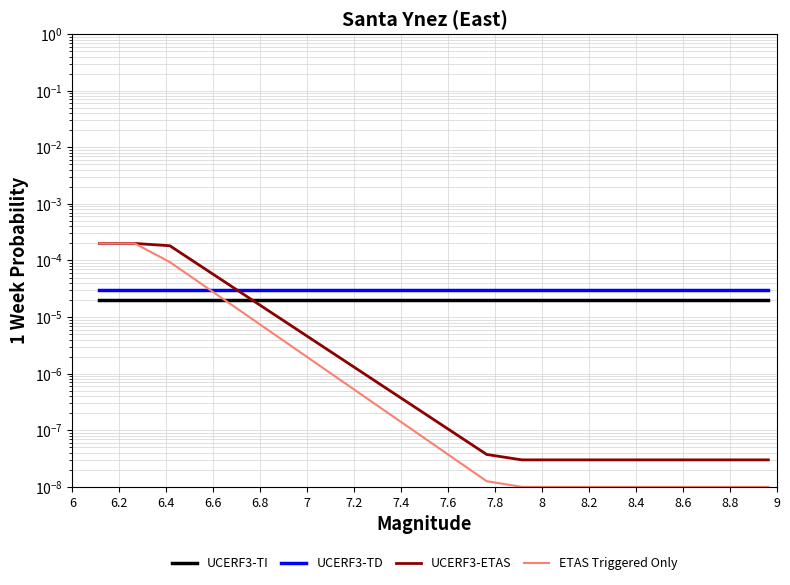

The ETAS Triggered Only series shows 0.0 at 7.6. True or false?

True